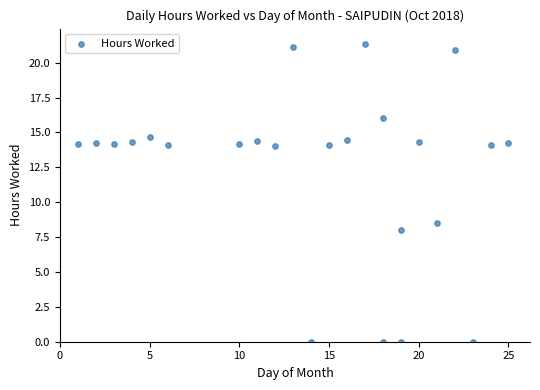

What is the range of Y values (max minus min)?

21.4